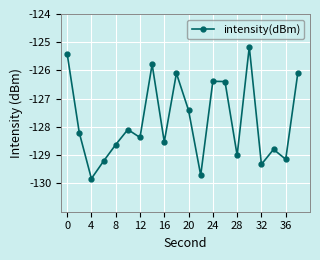

What is the value of the 2nd point from the left?

-128.2